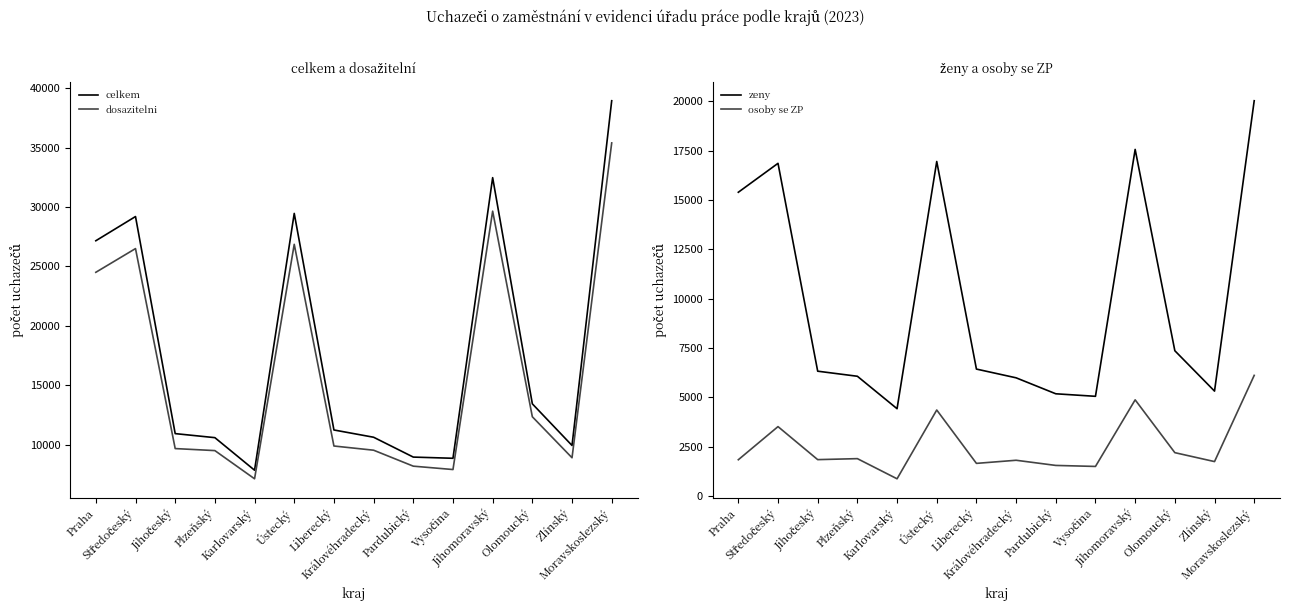

Reading left to right, extract all data points from this chart.

celkem: Praha=27164	Středočeský=29200	Jihočeský=10946	Plzeňský=10606	Karlovarský=7869	Ústecký=29463	Liberecký=11252	Královéhradecký=10641	Pardubický=8972	Vysočina=8872	Jihomoravský=32470	Olomoucký=13450	Zlínský=9949	Moravskoslezský=38938
dosazitelni: Praha=24511	Středočeský=26505	Jihočeský=9688	Plzeňský=9518	Karlovarský=7147	Ústecký=26864	Liberecký=9904	Královéhradecký=9551	Pardubický=8209	Vysočina=7925	Jihomoravský=29651	Olomoucký=12363	Zlínský=8916	Moravskoslezský=35391
zeny: Praha=15385	Středočeský=16851	Jihočeský=6319	Plzeňský=6062	Karlovarský=4418	Ústecký=16944	Liberecký=6426	Královéhradecký=5983	Pardubický=5174	Vysočina=5046	Jihomoravský=17556	Olomoucký=7355	Zlínský=5310	Moravskoslezský=20022
osoby se ZP: Praha=1832	Středočeský=3511	Jihočeský=1838	Plzeňský=1888	Karlovarský=867	Ústecký=4352	Liberecký=1648	Královéhradecký=1806	Pardubický=1544	Vysočina=1493	Jihomoravský=4867	Olomoucký=2191	Zlínský=1739	Moravskoslezský=6107